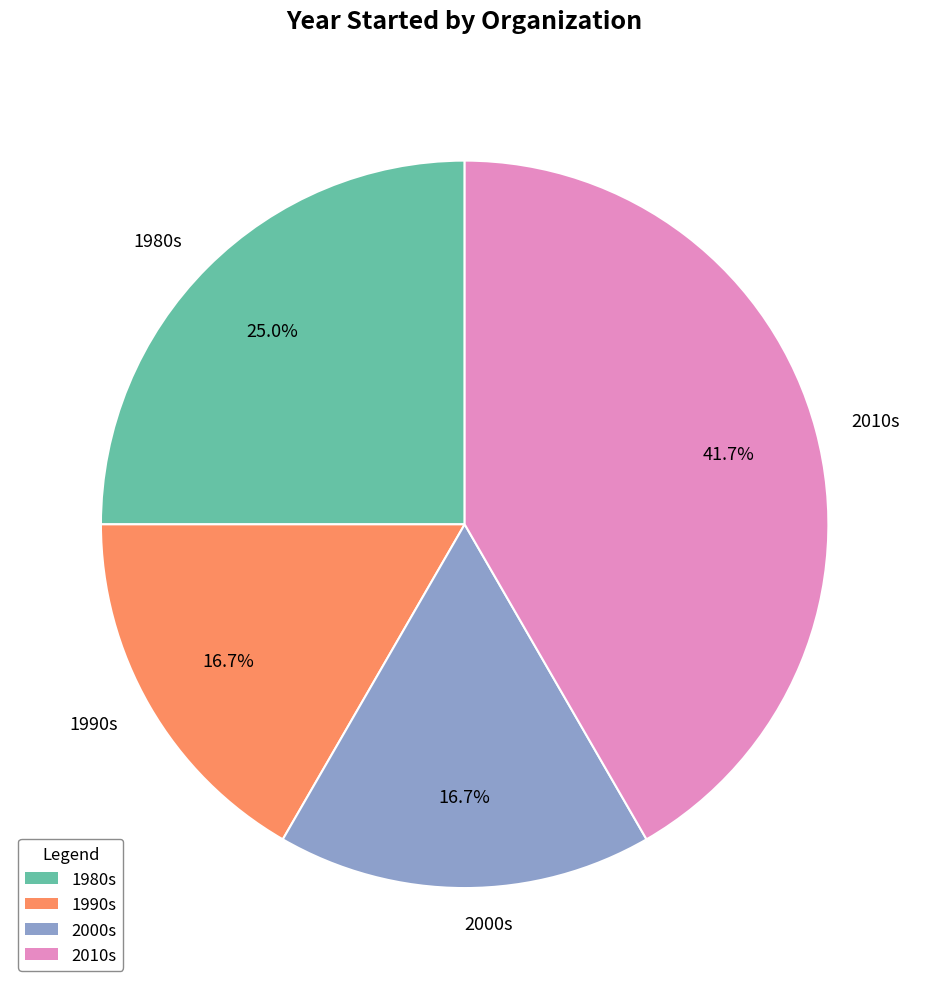

Which slice is the largest?

2010s